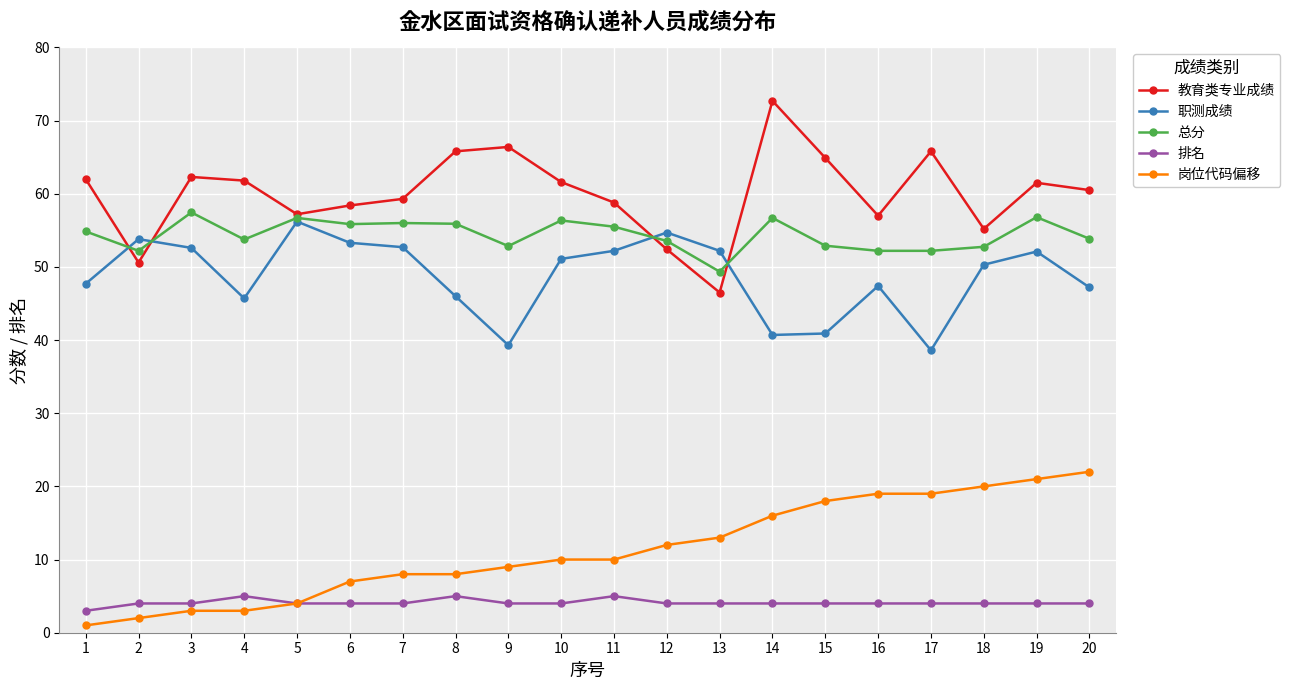

Which series changed the most between 12 and 18?

岗位代码偏移